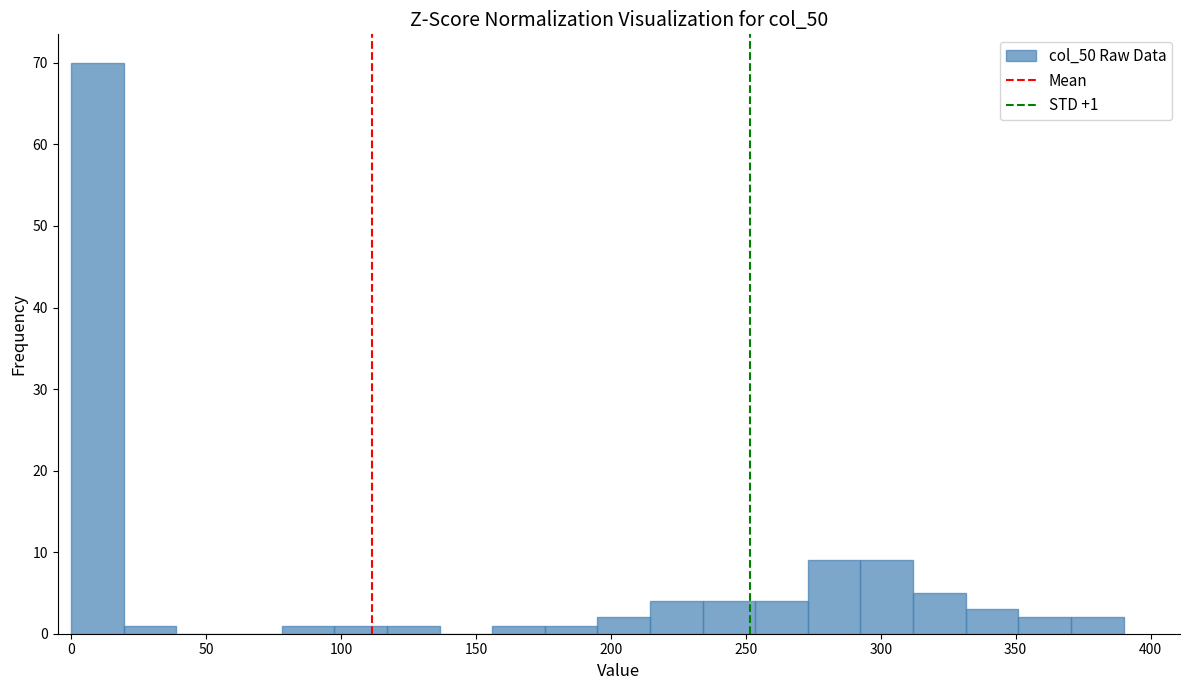

Read against the x-axis, roughly where is the centre of the tallest bar?

10